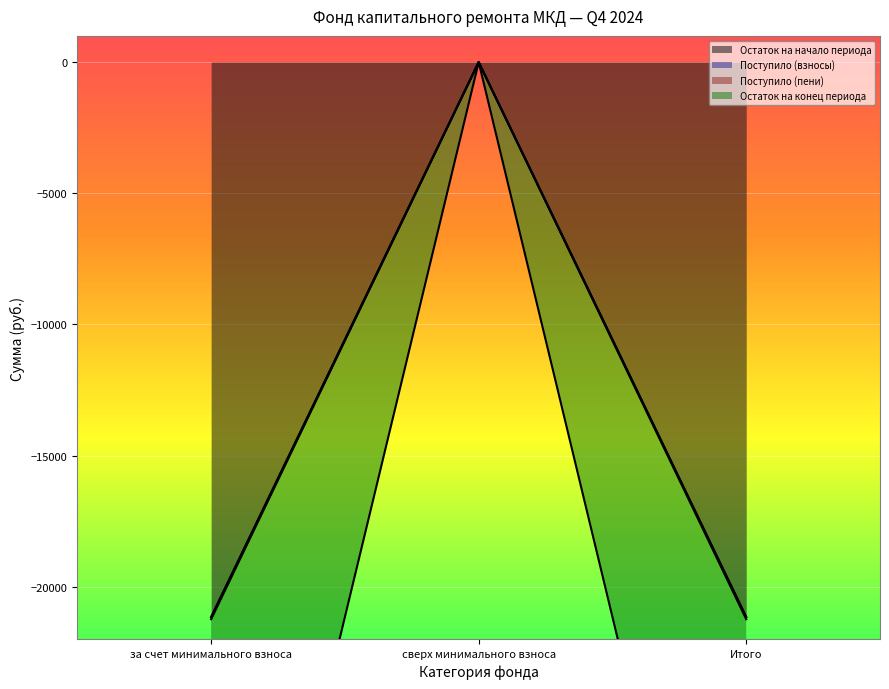

Reading right to left, what are all the values shown in this chart?

Остаток на начало периода: -21159.1	0.0	-21159.1
Поступило (взносы): -21153.1	0.0	-21153.1
Поступило (пени): -42306.2	0.0	-42306.2
Остаток на конец периода: -21239.6	0.0	-21239.6